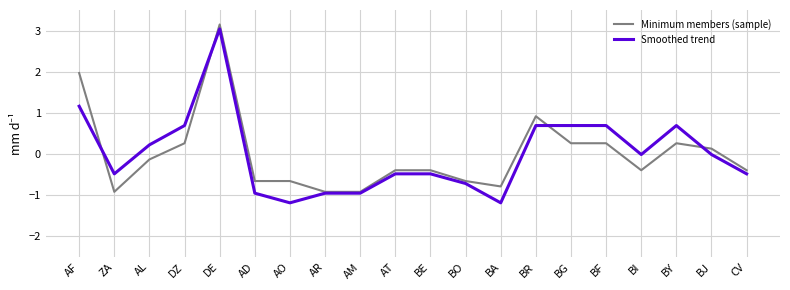

What value does the Minimum members (sample) series have at DE?

3.1